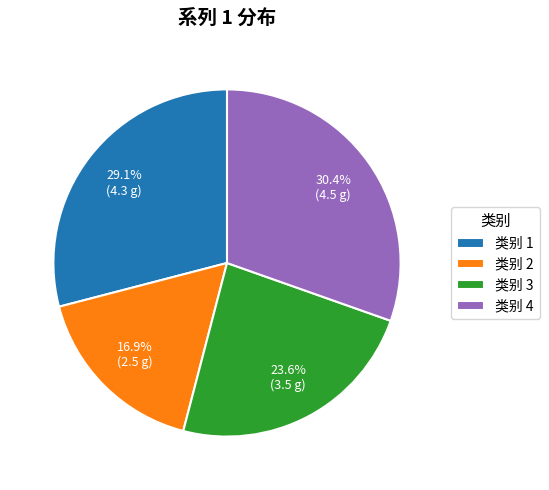

Do 类别 1 and 类别 2 together represent more than half of the pie?

No